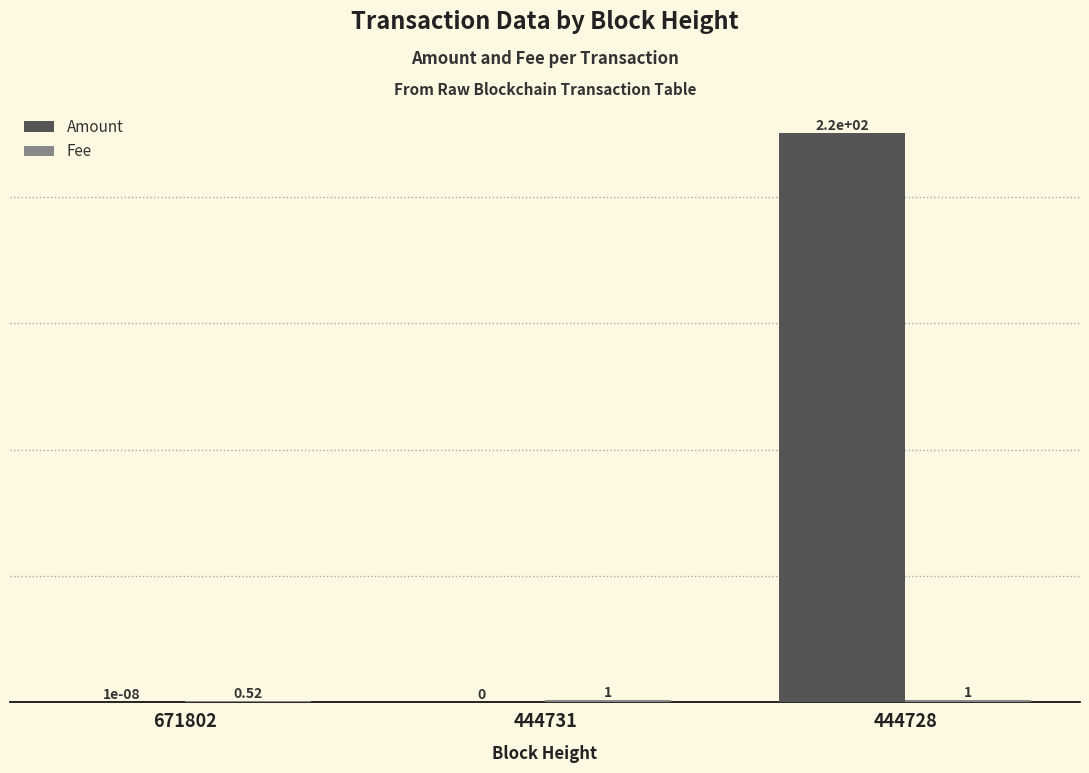

What is the sum of the Amount values at 444731 and 444728?

225.0